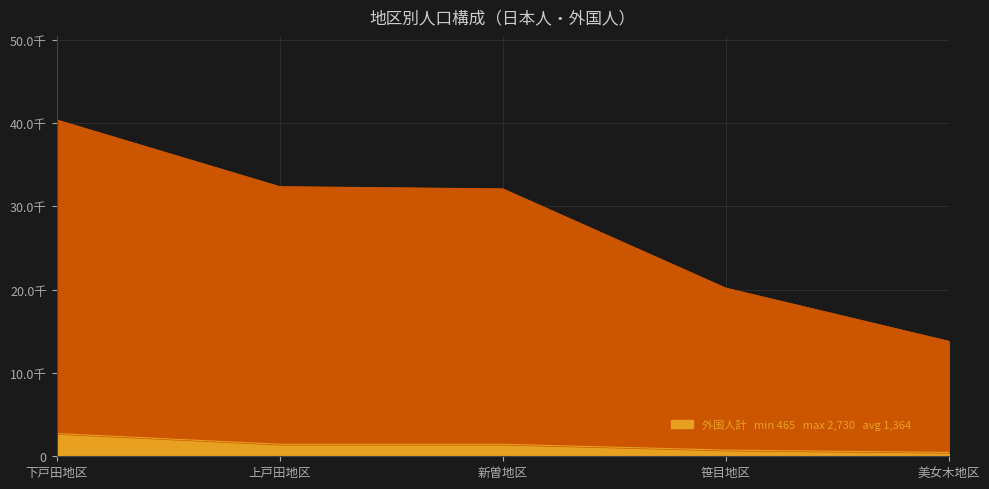

At which label does 外国人計 first exceed 1442?

下戸田地区